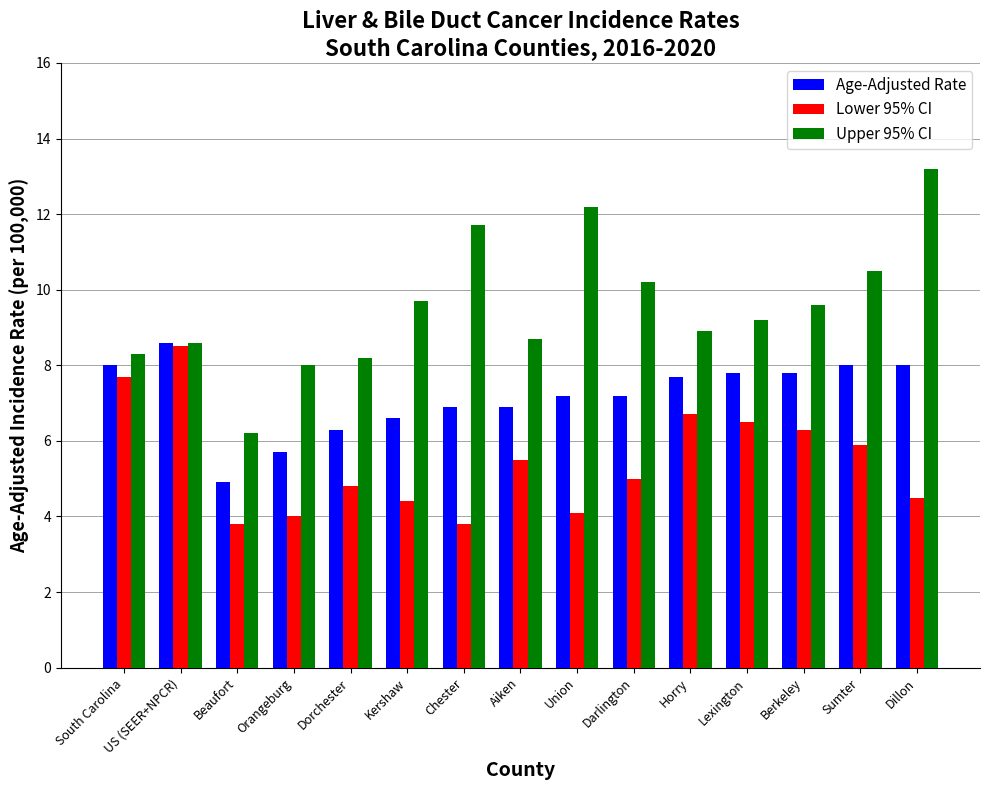

What is the spread (max minus min) of values at Aiken?

3.2